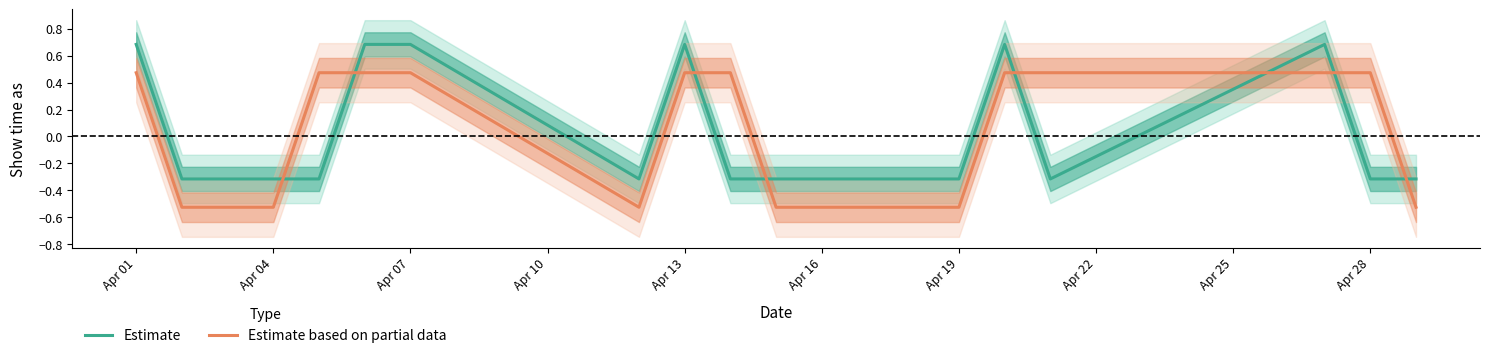

Reading right to left, extract all data points from this chart.

Estimate: -0.3	-0.3	0.7	-0.3	0.7	-0.3	-0.3	-0.3	-0.3	-0.3	0.7	-0.3	0.7	0.7	-0.3	-0.3	-0.3	-0.3	0.7
Estimate based on partial data: -0.5	0.5	0.5	0.5	0.5	-0.5	-0.5	-0.5	-0.5	0.5	0.5	-0.5	0.5	0.5	0.5	-0.5	-0.5	-0.5	0.5